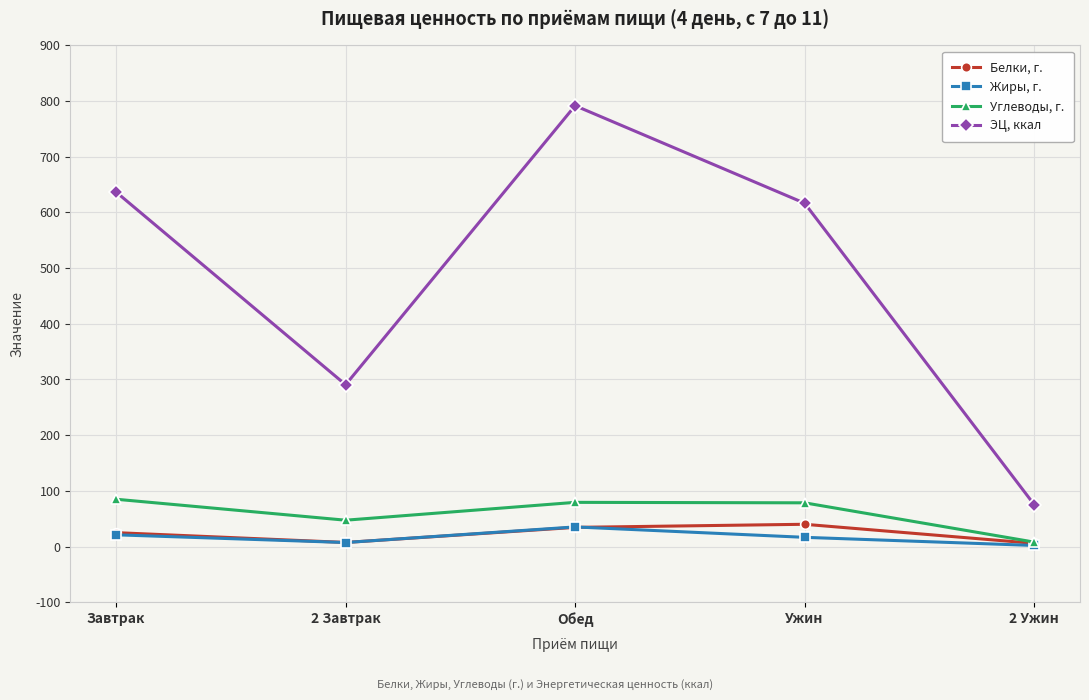

What is the value of the Белки, г. point at the 1st from the left?

25.0